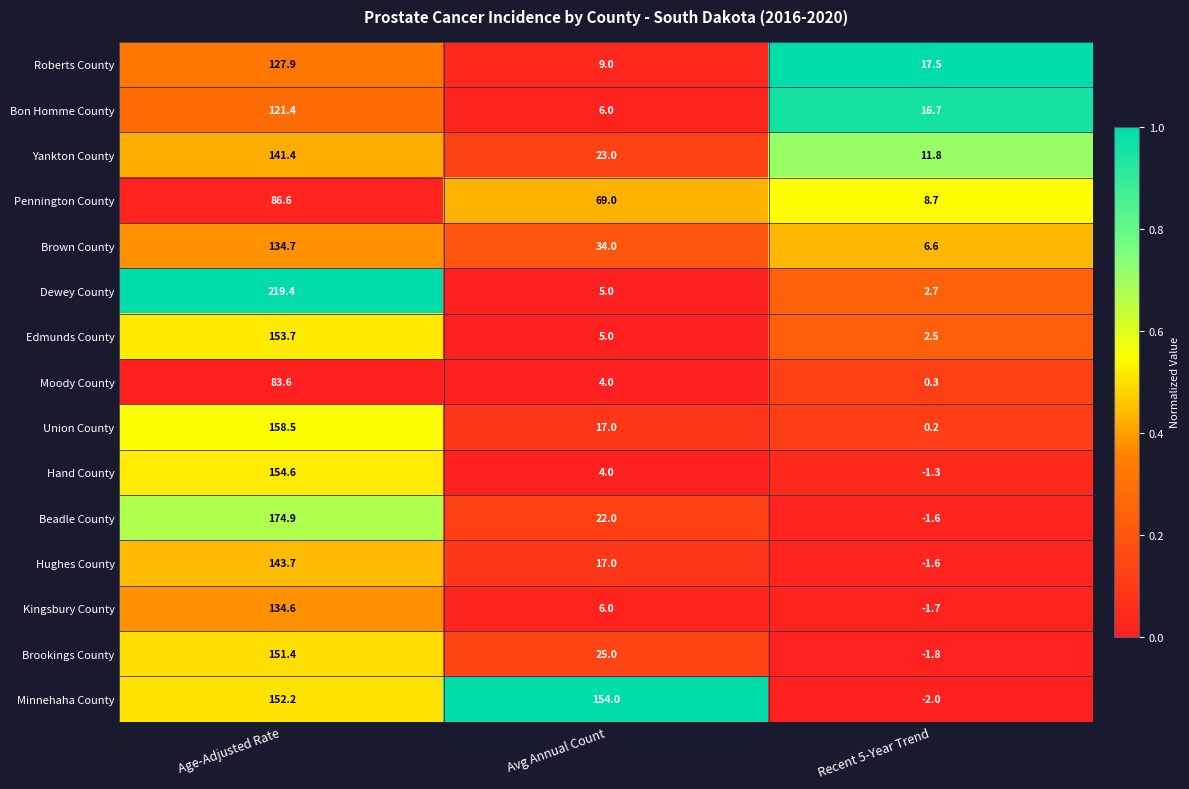

At which category is the sum across all series the highest?

Age-Adjusted Rate